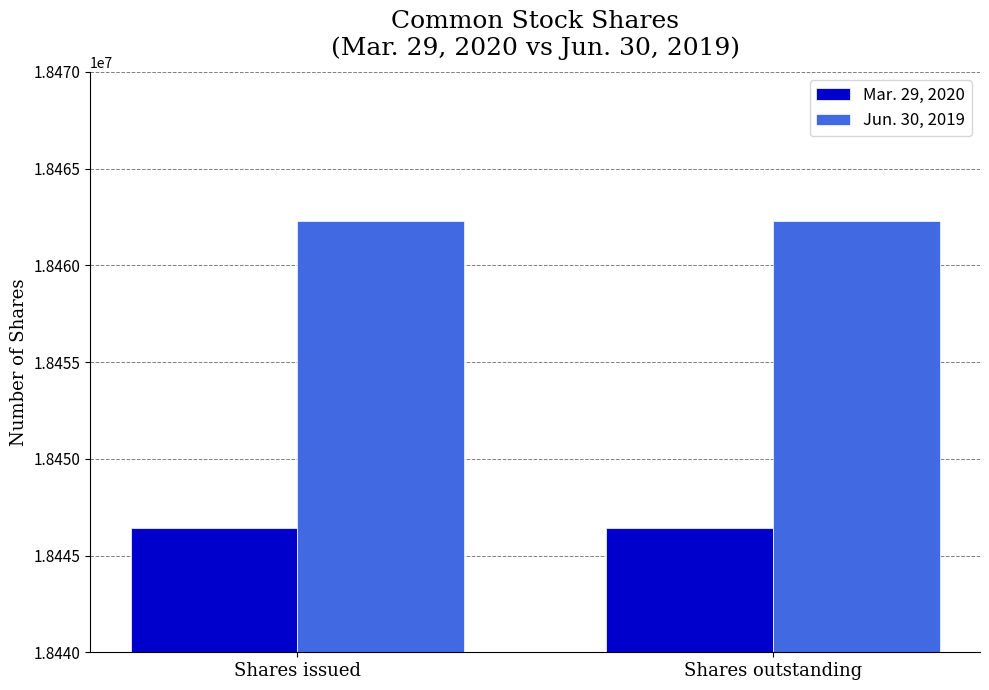

What is the total value across all series at Shares outstanding?

36908732